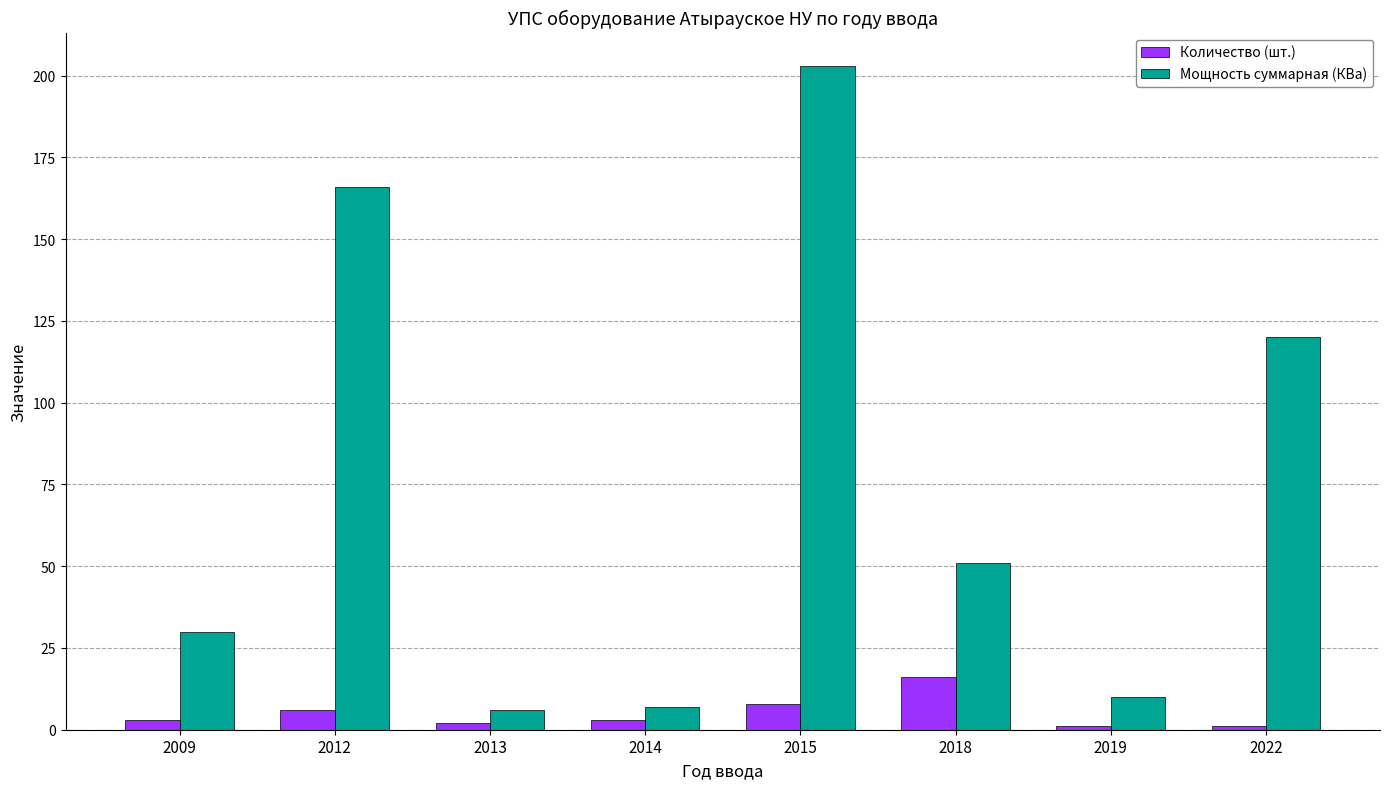

Is the value of Количество (шт.) at 2014 greater than the value of Мощность суммарная (КВа) at 2015?

No